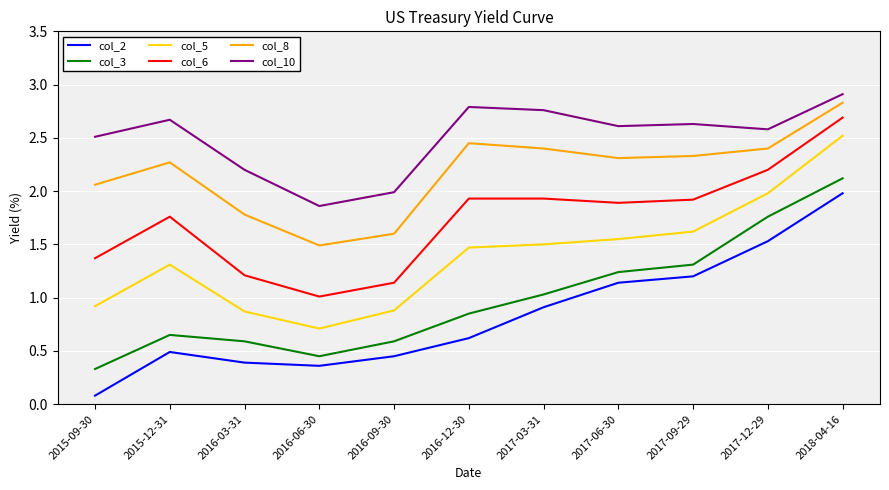

What is the spread (max minus min) of values at 2016-09-30?

1.5